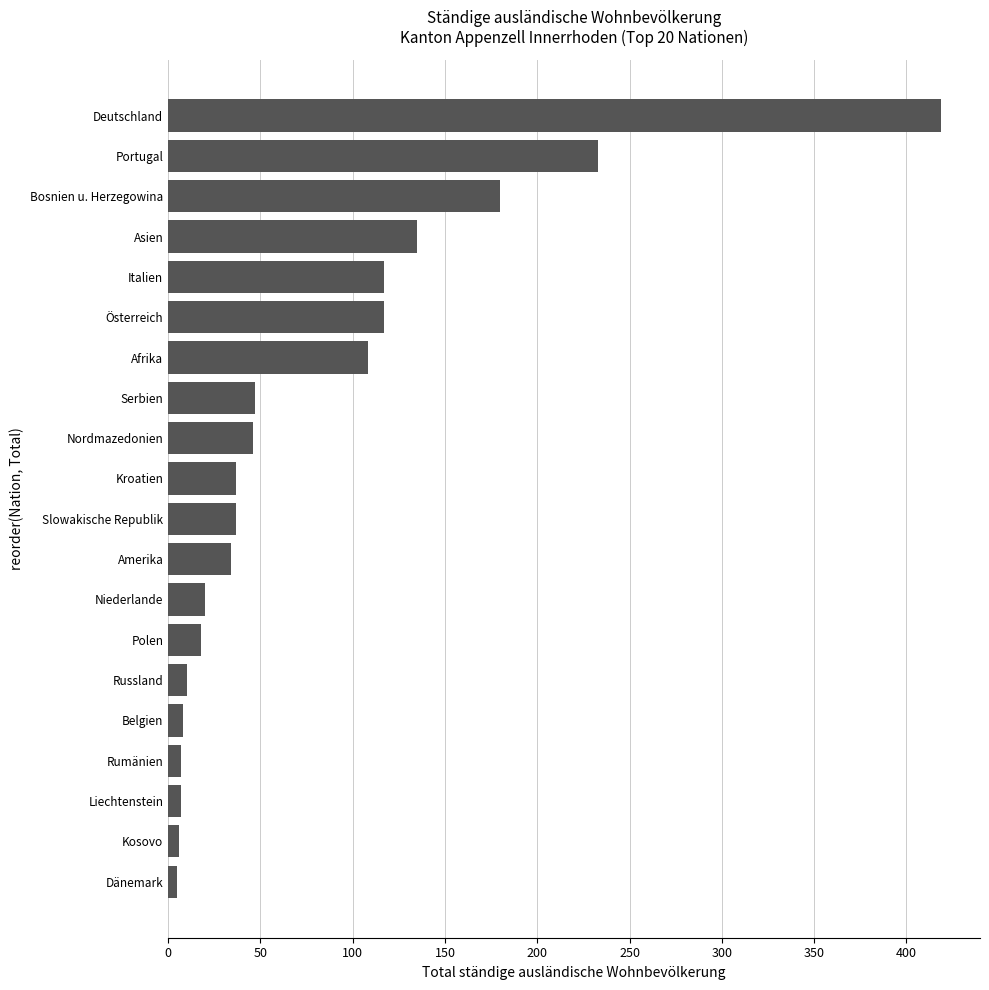

What is the difference between the second highest and minimum values?

228